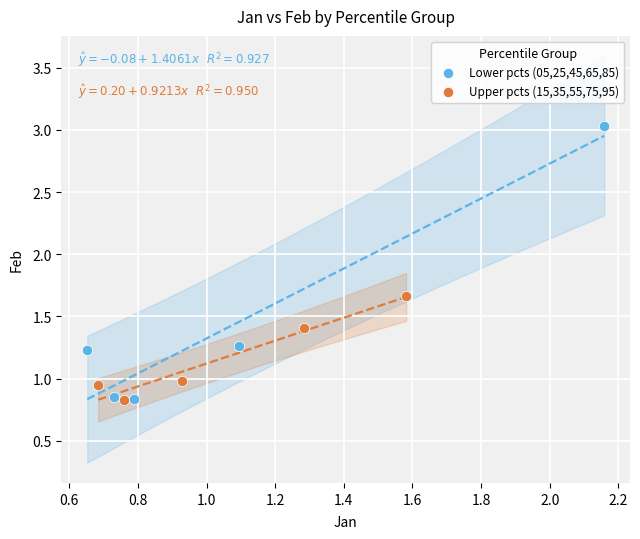

Which series contains the highest Y value?

Lower pcts (05,25,45,65,85)